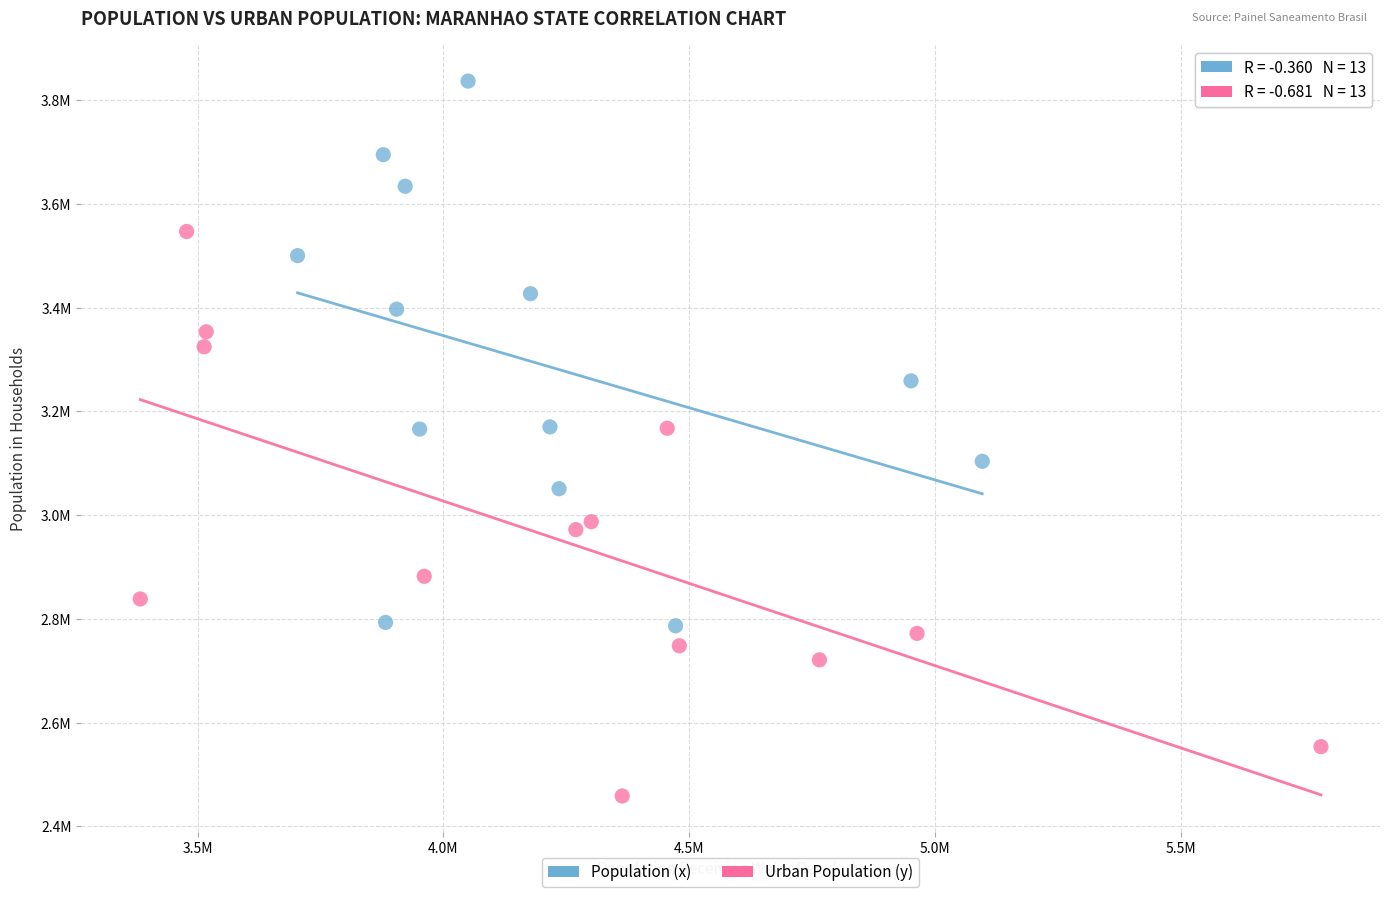

What are all the series names shown in the legend?

Population (x), Urban Population (y)